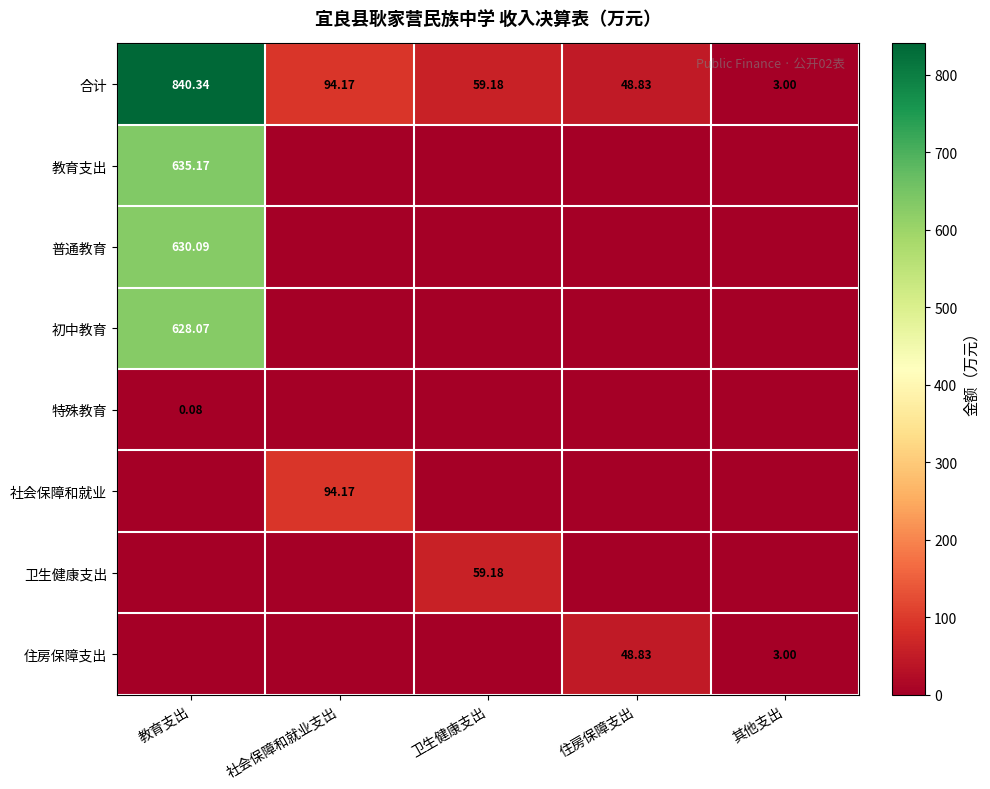

List the series in order of their peak value, highest first.

合计, 教育支出, 普通教育, 初中教育, 社会保障和就业, 卫生健康支出, 住房保障支出, 特殊教育